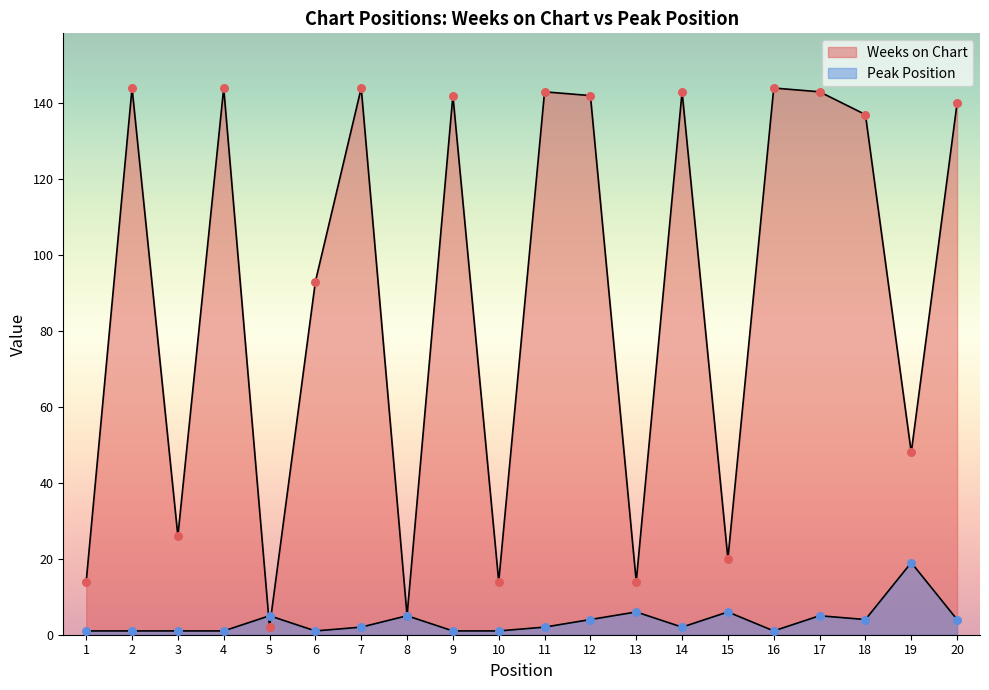

Which series has the widest spread of Y values?

Weeks on Chart